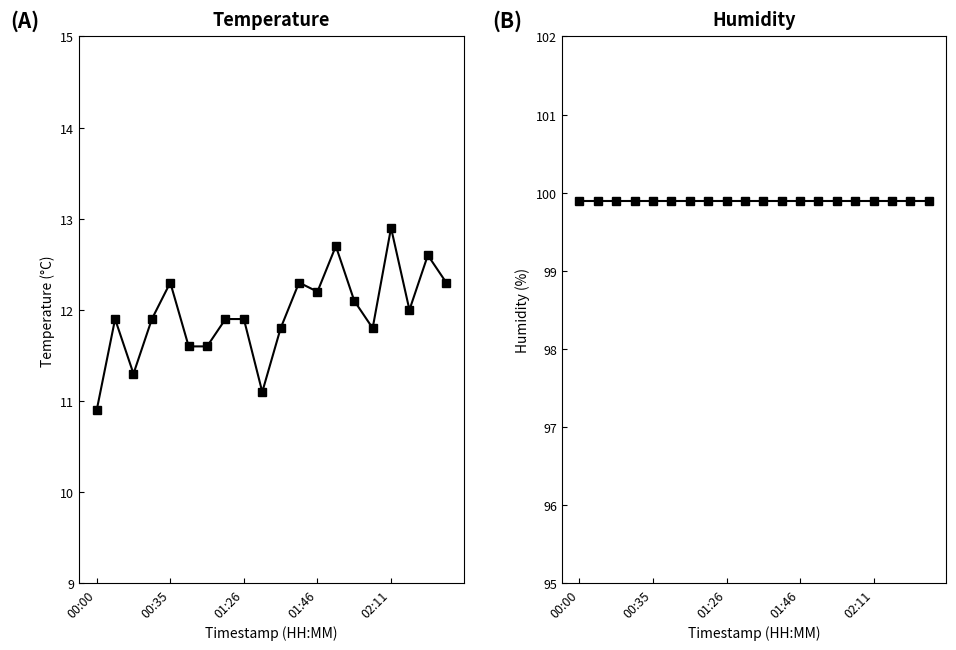

What is the value of the temperature point at the 13th from the left?

12.2